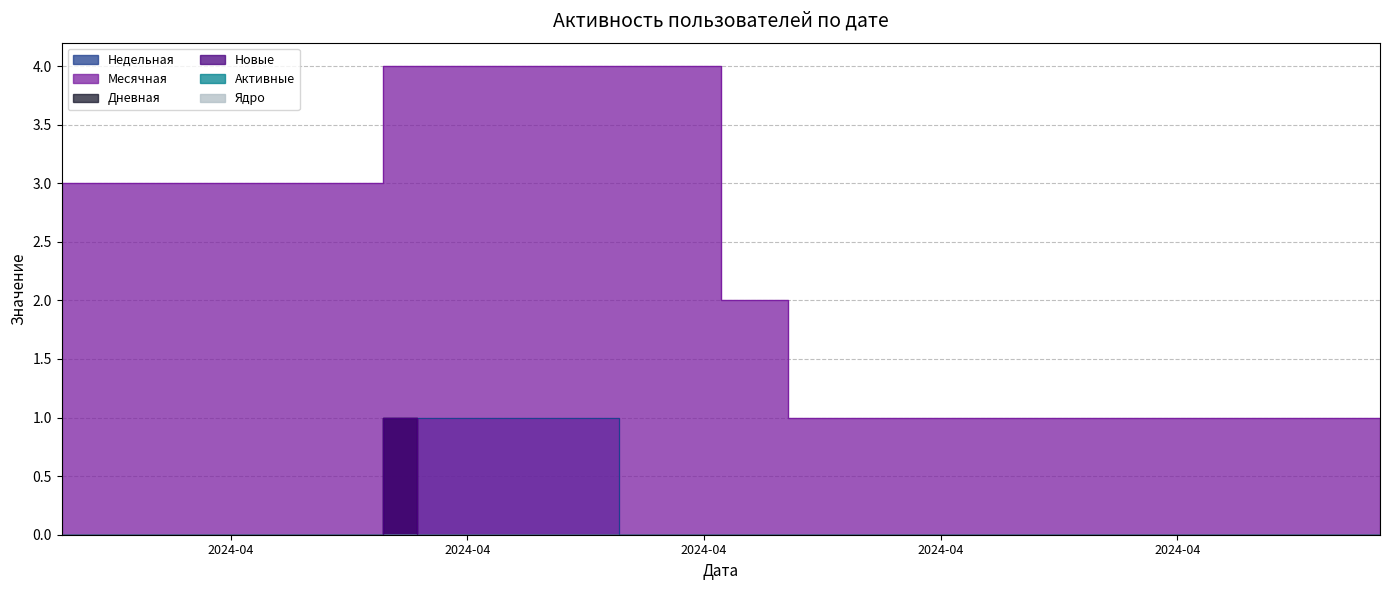

True or false: Месячная and Недельная intersect in this chart.

False